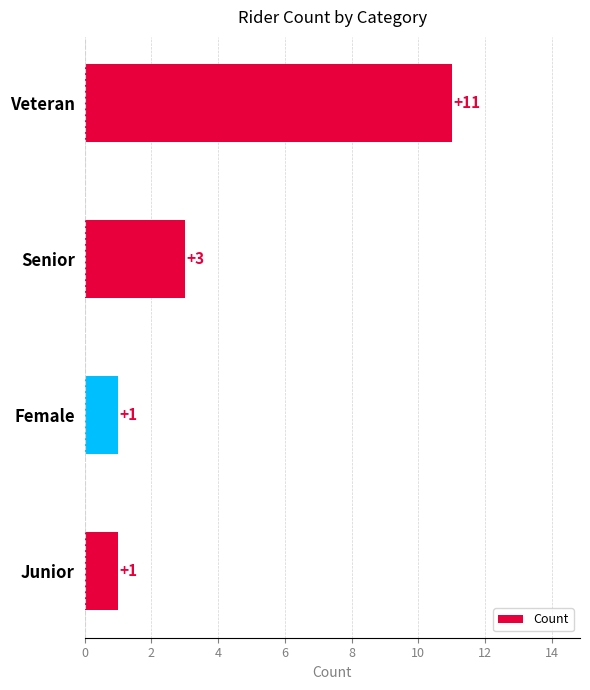

What is the difference between the maximum and minimum values?

10